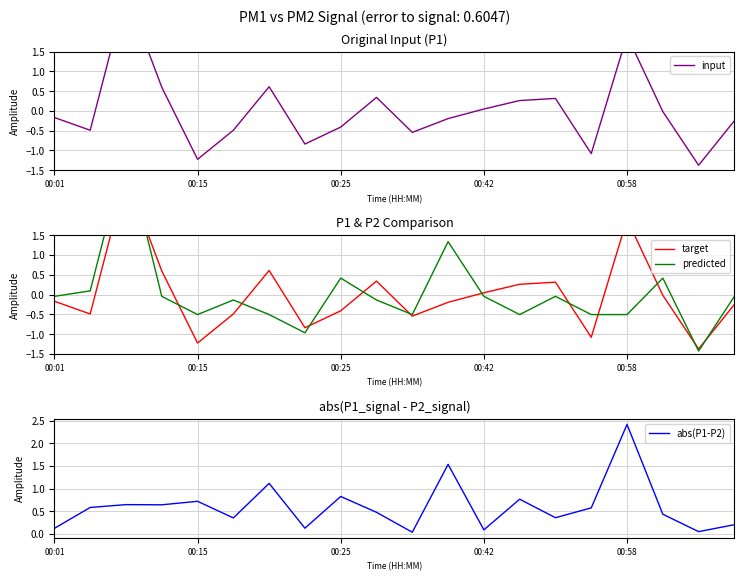

At which label is predicted closest to 1?

11